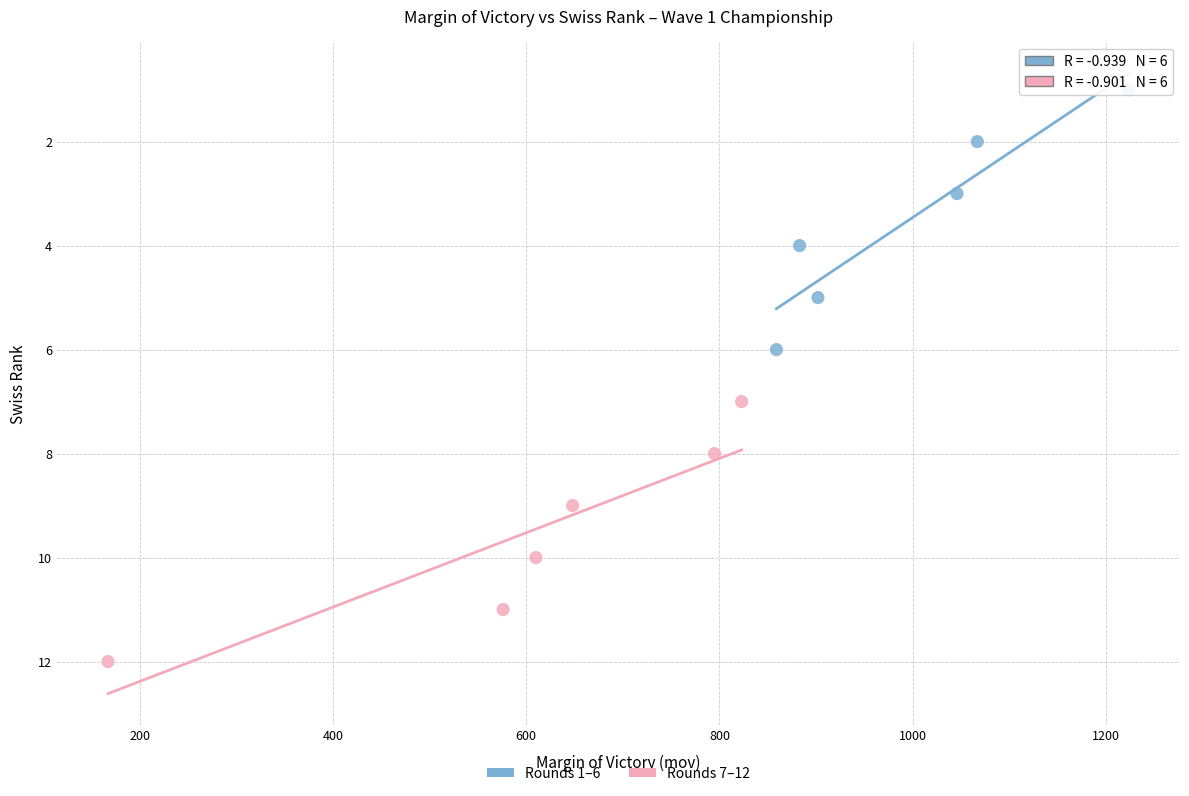

Which series contains the highest Y value?

Rounds 7–12